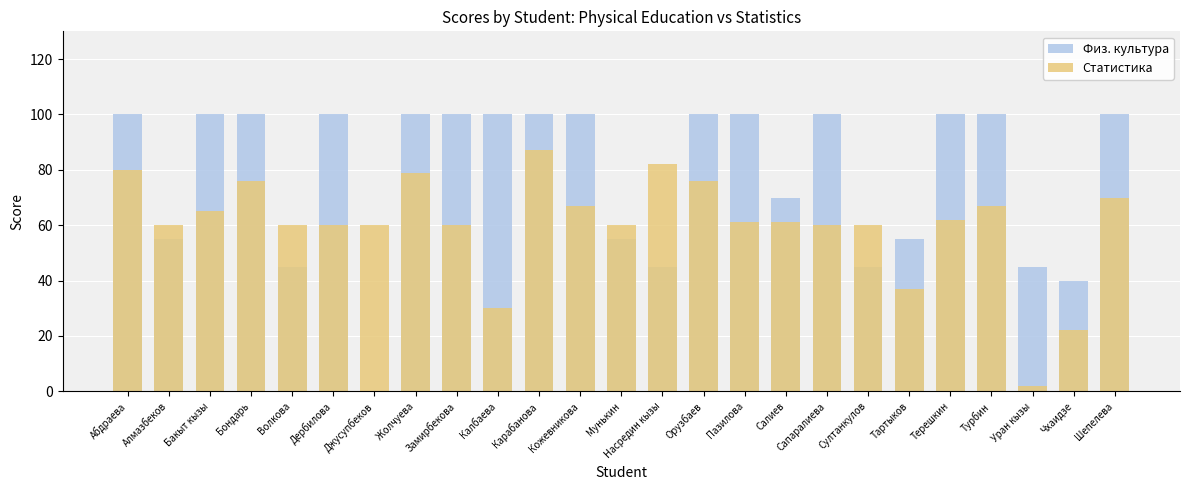

How many data points in Физ. культура are less than 100?

10